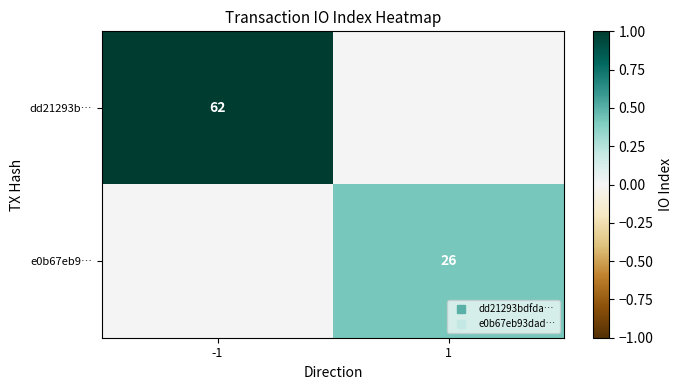

Which series has the largest range (max minus min)?

dd21293b…